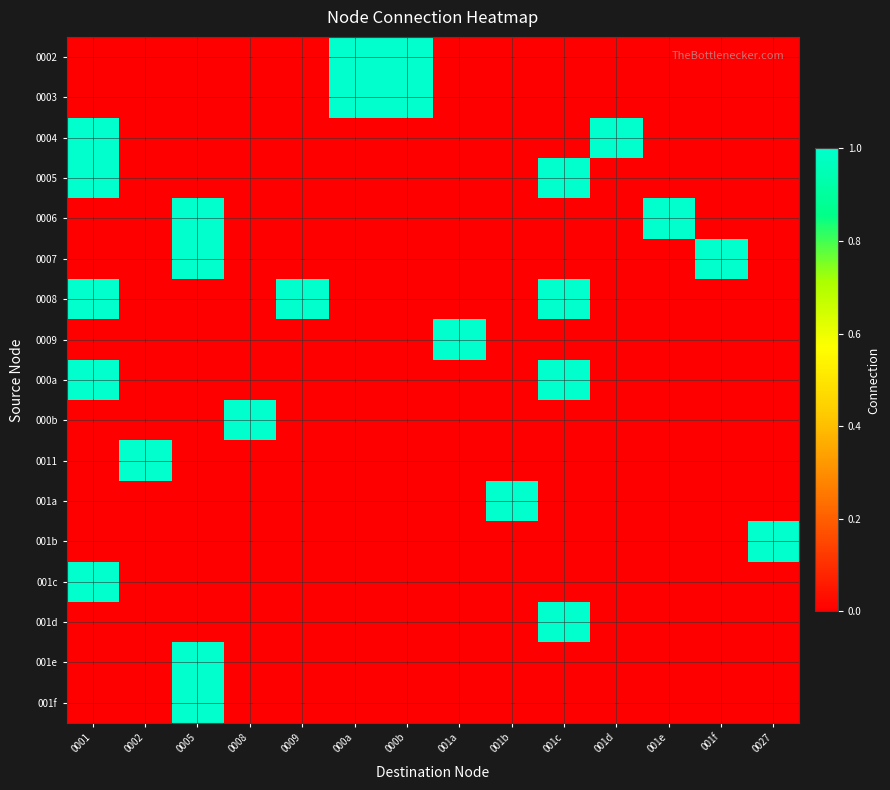

At how many categories does at least one series exceed 0?

14